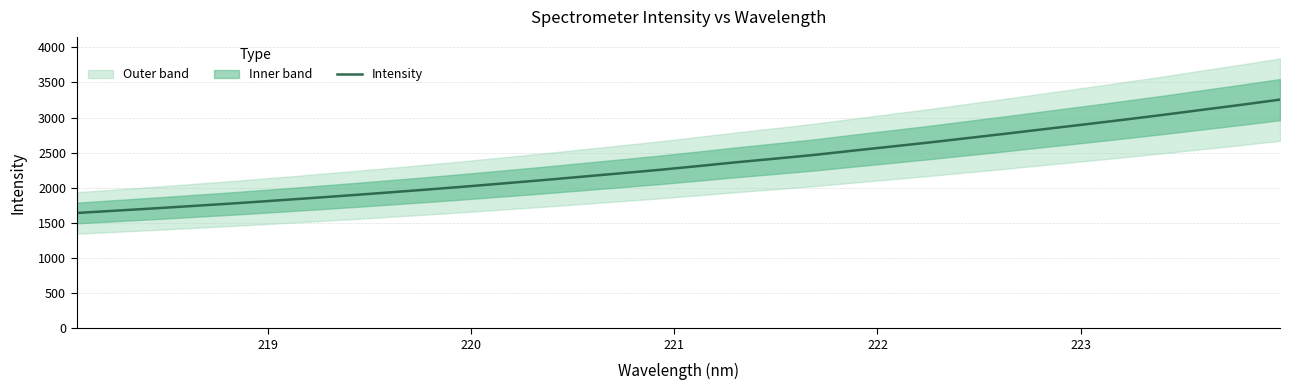

What is the minimum value for Intensity?

1640.9